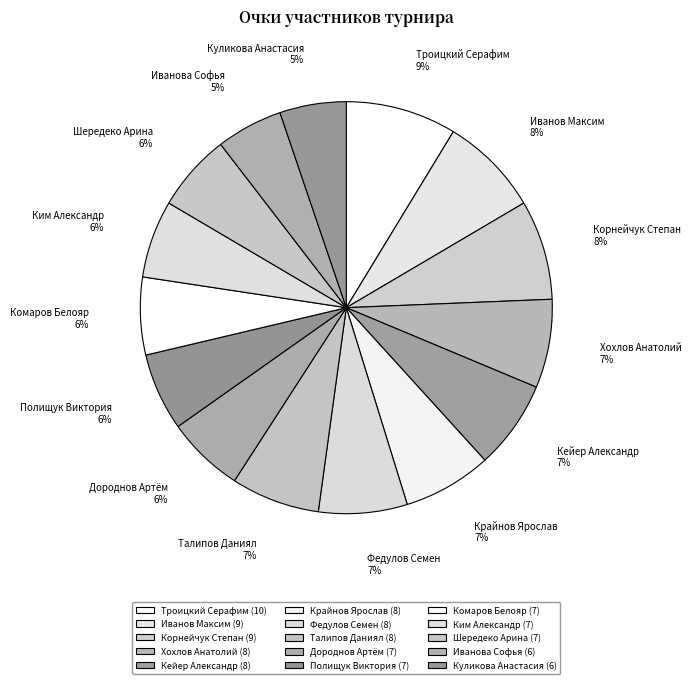

Is it true that Кейер Александр is 7% of the pie?

True